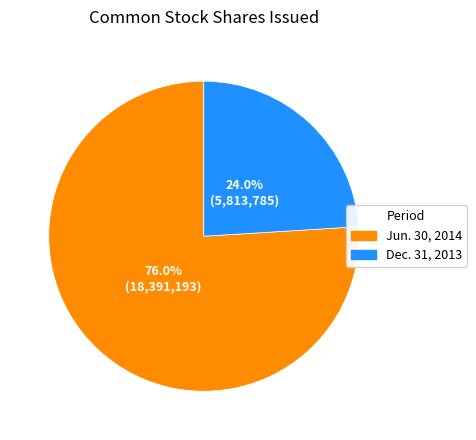

Does any single category account for the majority?

Yes